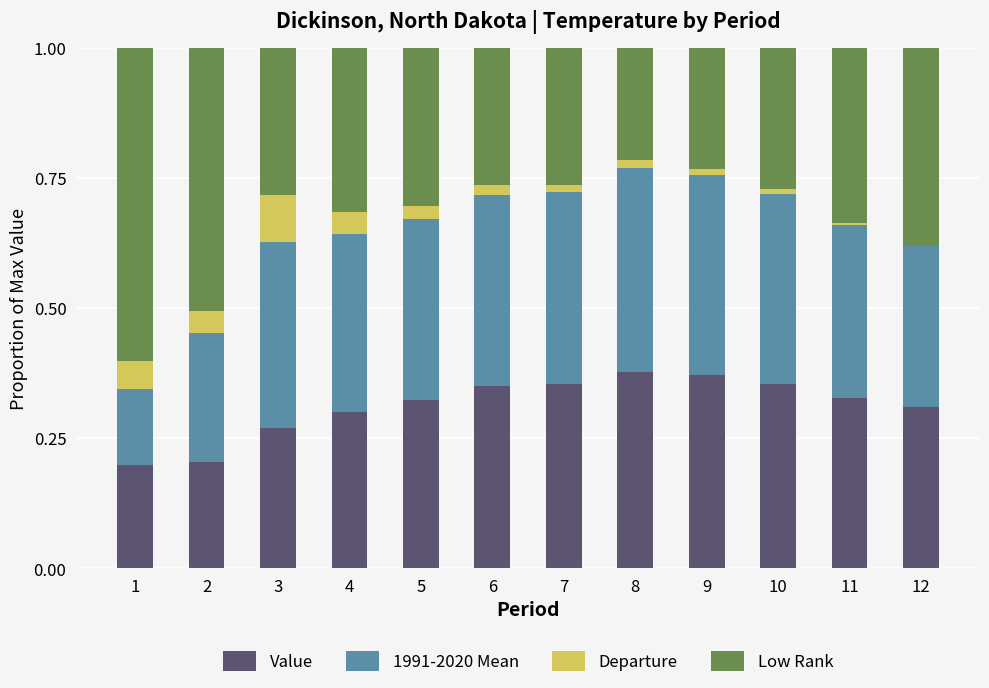

What is the total value across all series at 2?

1.0